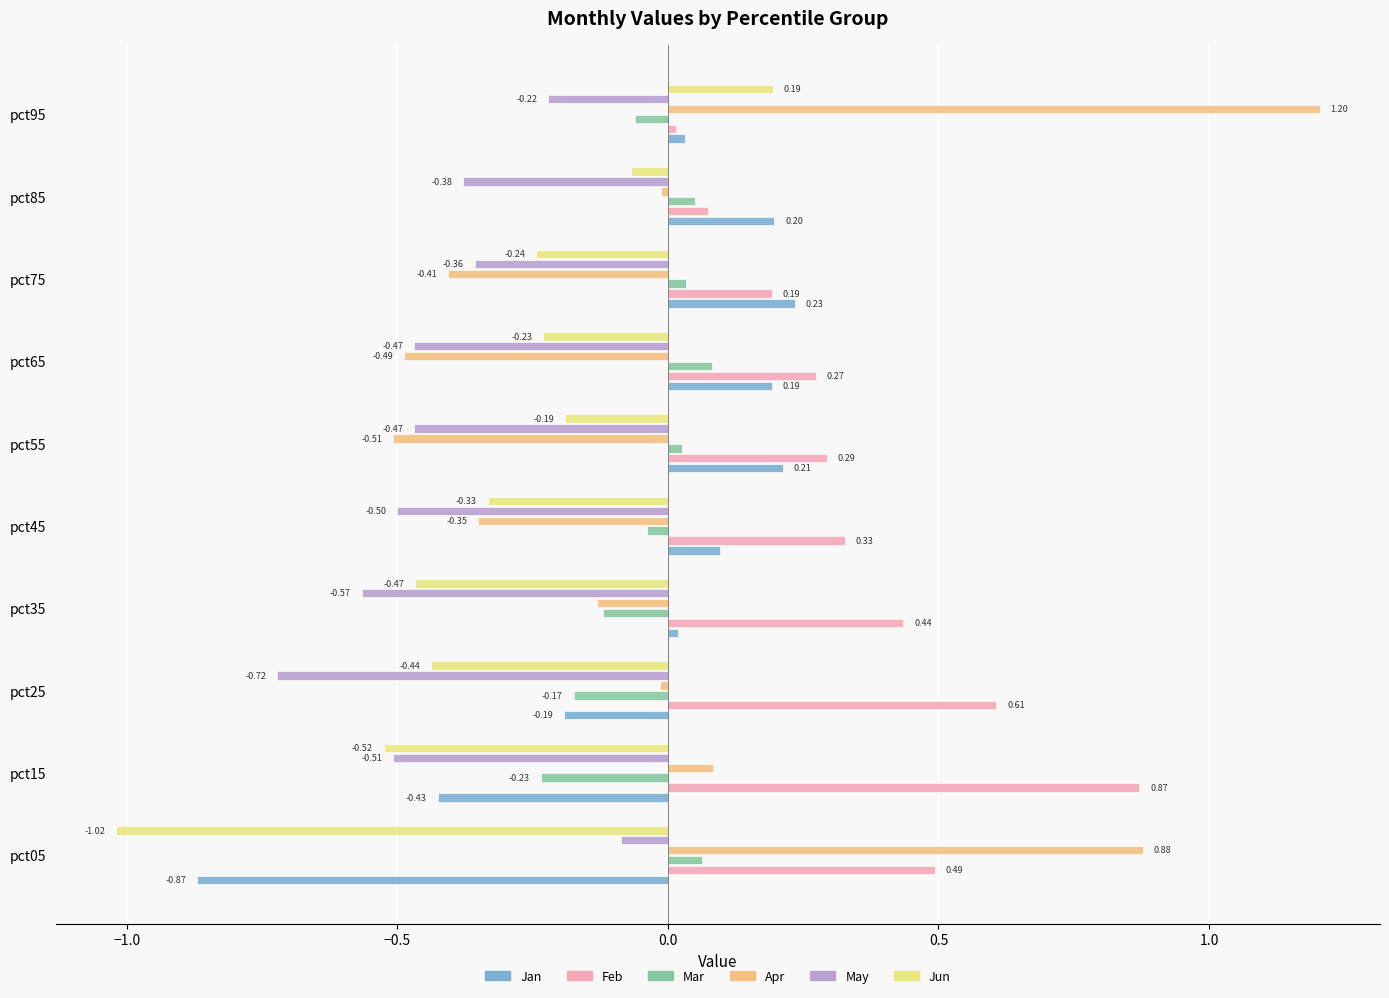

At which category is the sum across all series the highest?

pct95